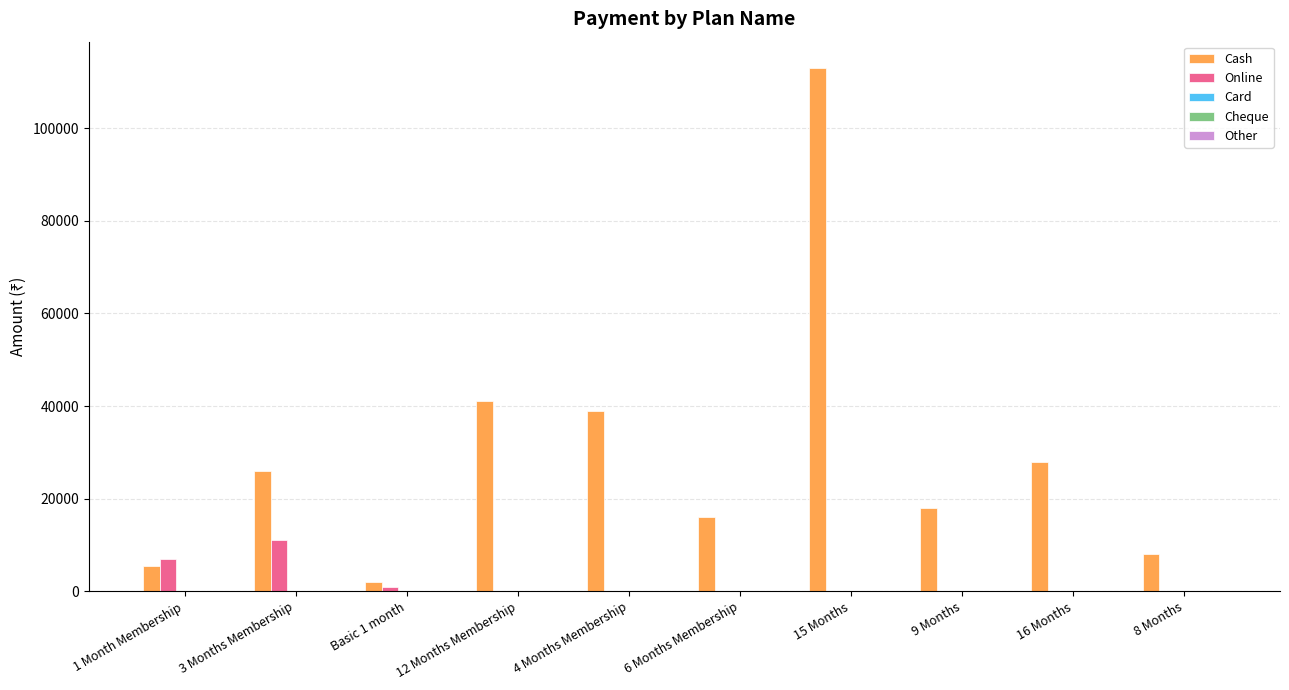

Which category has the highest value across all series?

15 Months